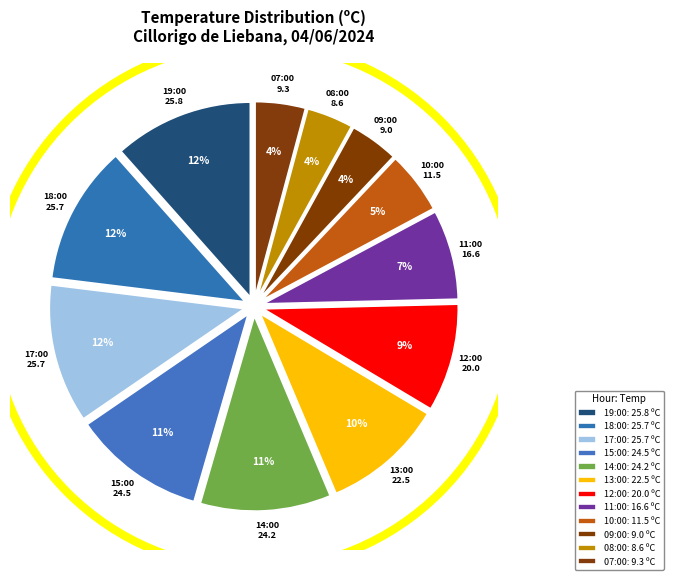

Does any single category account for the majority?

No